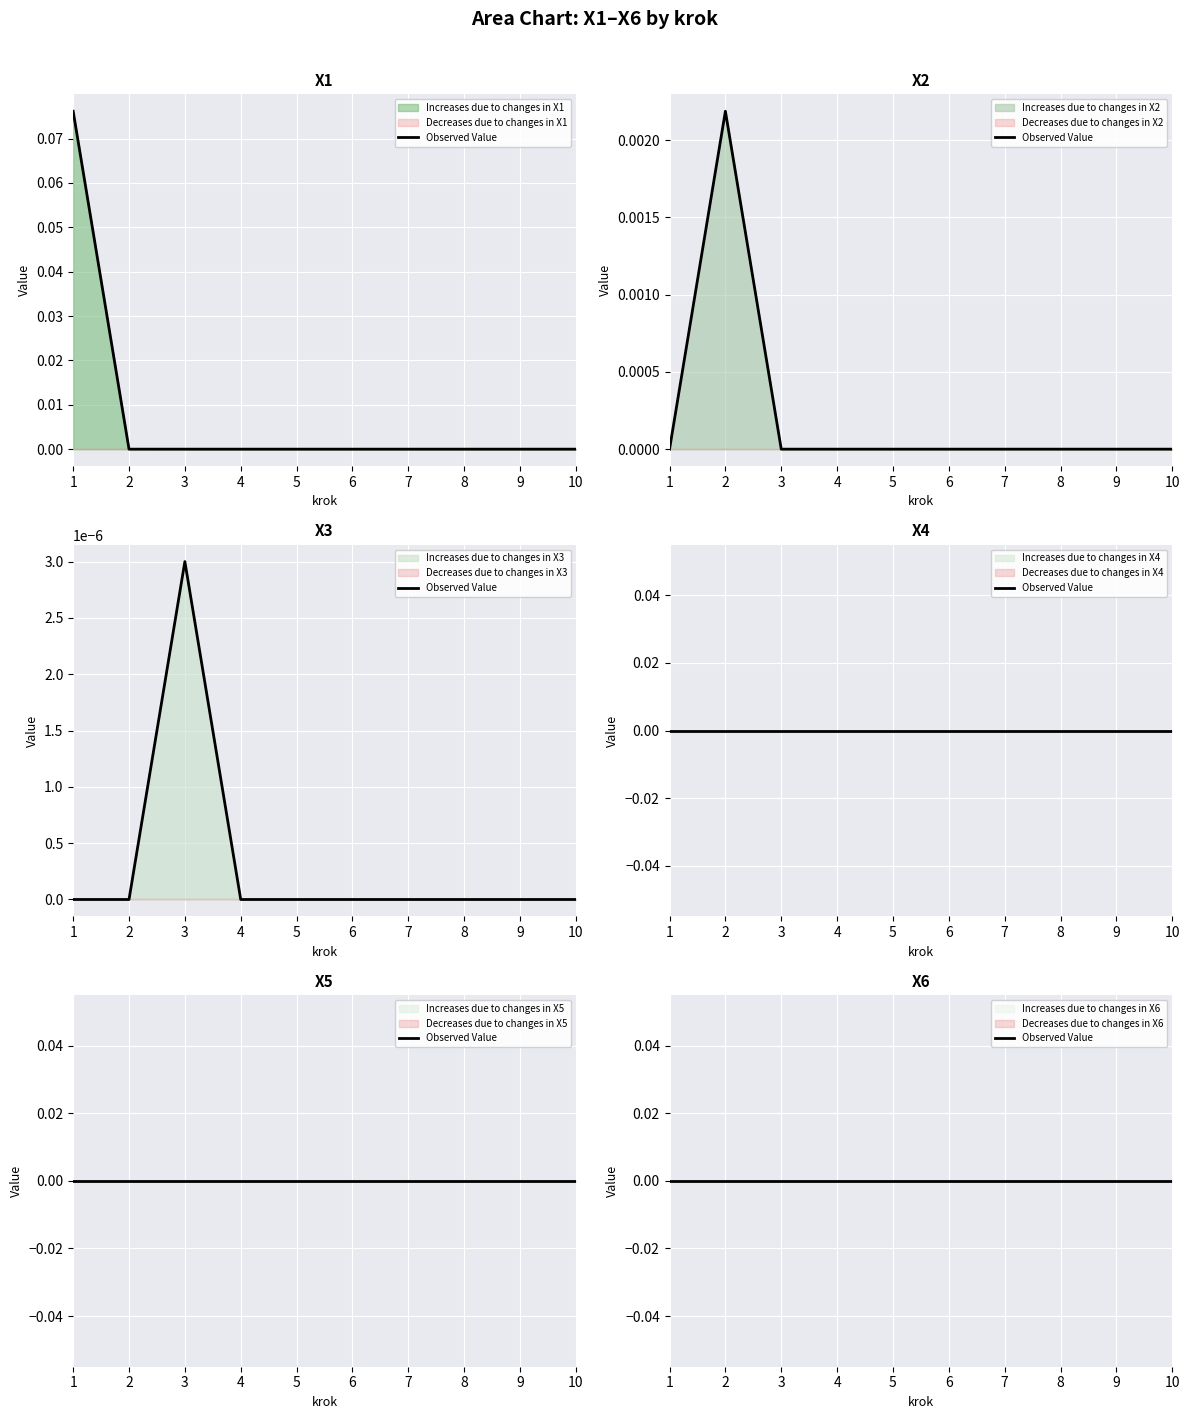

Does the chart display data point markers on the line(s)?

No